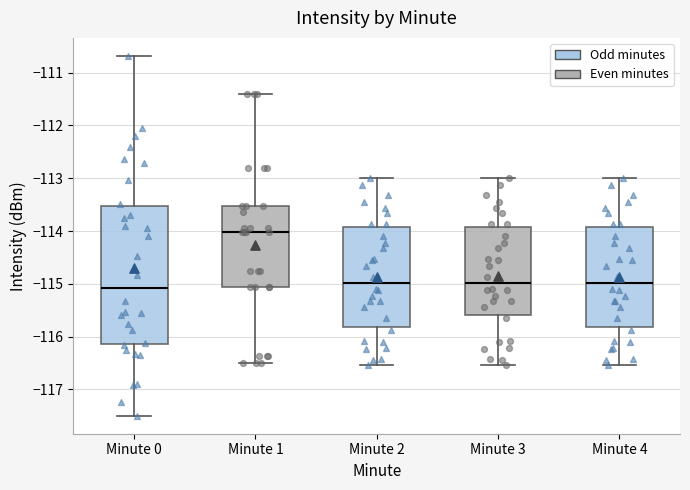

Reading left to right, transcribe this box plot: for each box, give where its median line is, the range the box spans, and where its two whiskers end, as read against the y-axis. The values are not printed on the chart, so give them approximately, as read against the axis.

Minute 0: median -115.1, box -116.1 to -113.5, whiskers -117.5 to -110.7
Minute 1: median -114.0, box -115.1 to -113.5, whiskers -116.5 to -111.4
Minute 2: median -115.0, box -115.8 to -113.9, whiskers -116.5 to -113.0
Minute 3: median -115.0, box -115.6 to -113.9, whiskers -116.5 to -113.0
Minute 4: median -115.0, box -115.8 to -113.9, whiskers -116.5 to -113.0